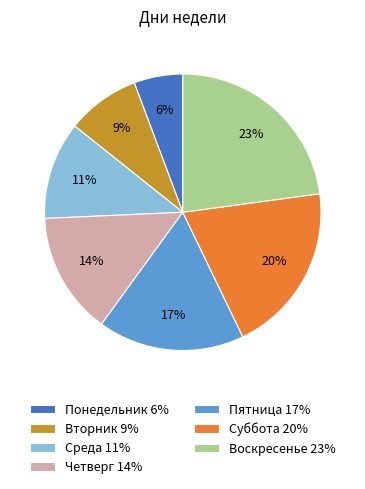

Which category has the smallest portion of the pie?

Понедельник